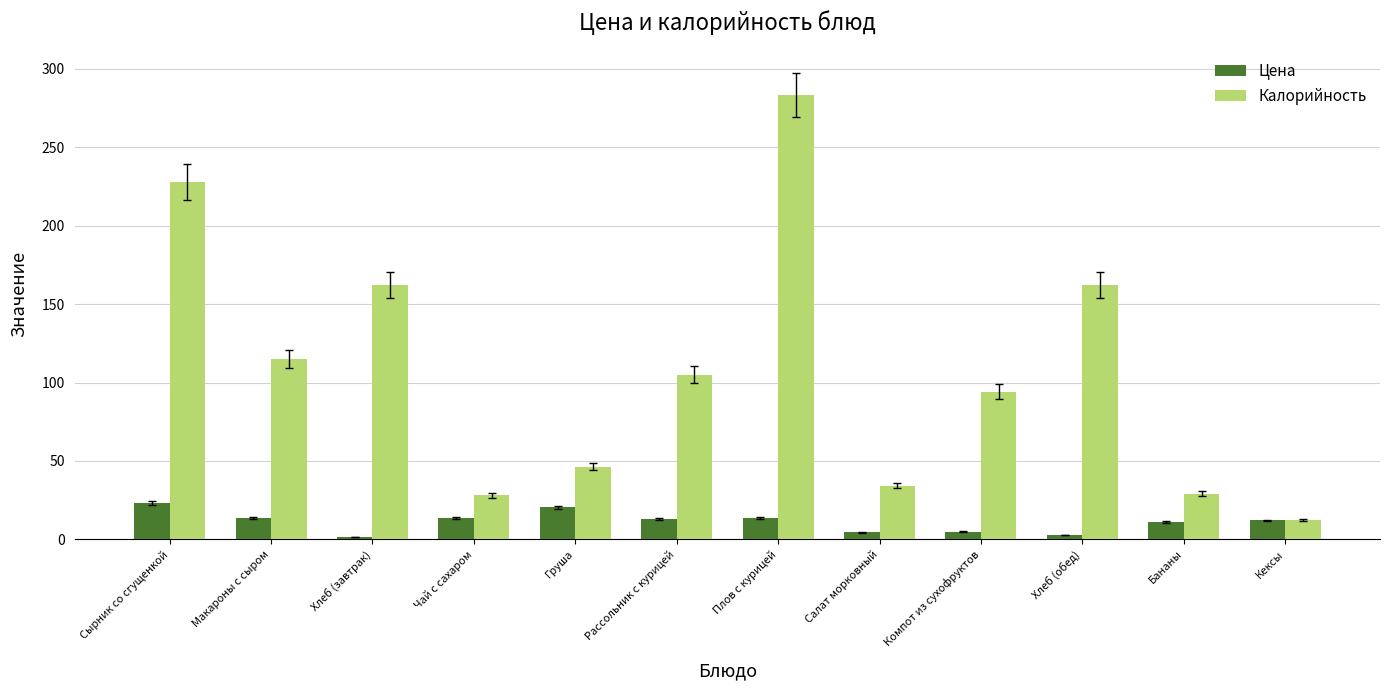

Is the value of Цена at Хлеб (завтрак) greater than the value of Калорийность at Кексы?

No